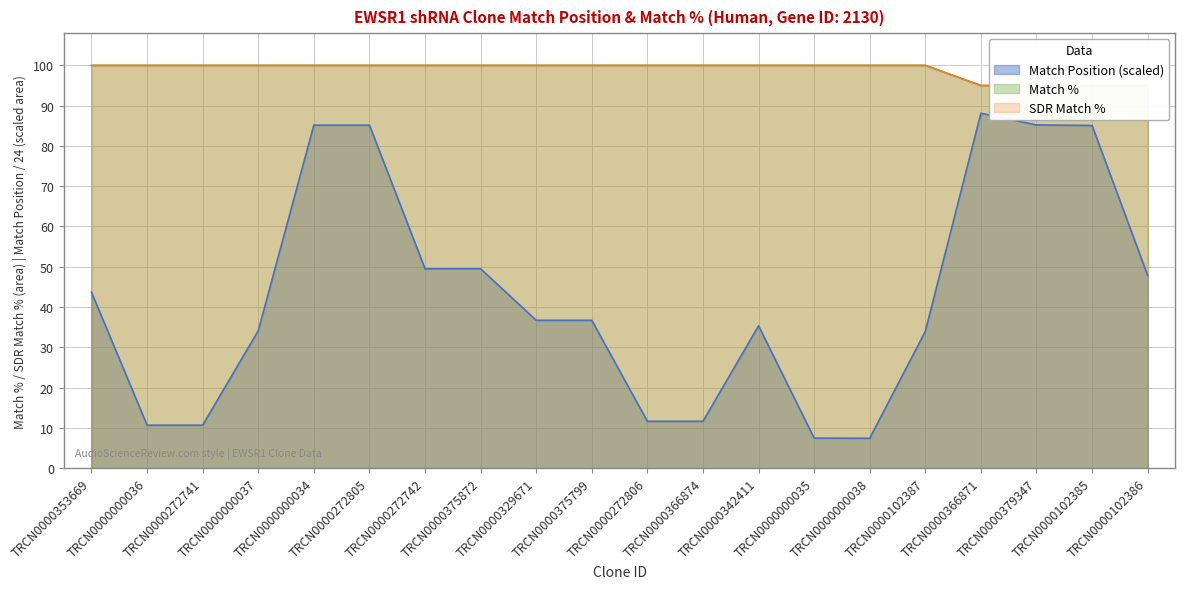

Reading left to right, what are all the values shown in this chart?

Match Position: TRCN0000353669=43.7	TRCN0000000036=10.7	TRCN0000272741=10.7	TRCN0000000037=34.1	TRCN0000000034=85.2	TRCN0000272805=85.2	TRCN0000272742=49.5	TRCN0000375872=49.5	TRCN0000329671=36.7	TRCN0000375799=36.7	TRCN0000272806=11.6	TRCN0000366874=11.6	TRCN0000342411=35.3	TRCN0000000035=7.5	TRCN0000000038=7.4	TRCN0000102387=34.0	TRCN0000366871=88.1	TRCN0000379347=85.2	TRCN0000102385=85.1	TRCN0000102386=47.8
Match %: TRCN0000353669=100.0	TRCN0000000036=100.0	TRCN0000272741=100.0	TRCN0000000037=100.0	TRCN0000000034=100.0	TRCN0000272805=100.0	TRCN0000272742=100.0	TRCN0000375872=100.0	TRCN0000329671=100.0	TRCN0000375799=100.0	TRCN0000272806=100.0	TRCN0000366874=100.0	TRCN0000342411=100.0	TRCN0000000035=100.0	TRCN0000000038=100.0	TRCN0000102387=100.0	TRCN0000366871=95.0	TRCN0000379347=95.0	TRCN0000102385=95.0	TRCN0000102386=95.0
SDR Match %: TRCN0000353669=100.0	TRCN0000000036=100.0	TRCN0000272741=100.0	TRCN0000000037=100.0	TRCN0000000034=100.0	TRCN0000272805=100.0	TRCN0000272742=100.0	TRCN0000375872=100.0	TRCN0000329671=100.0	TRCN0000375799=100.0	TRCN0000272806=100.0	TRCN0000366874=100.0	TRCN0000342411=100.0	TRCN0000000035=100.0	TRCN0000000038=100.0	TRCN0000102387=100.0	TRCN0000366871=95.0	TRCN0000379347=95.0	TRCN0000102385=95.0	TRCN0000102386=95.0